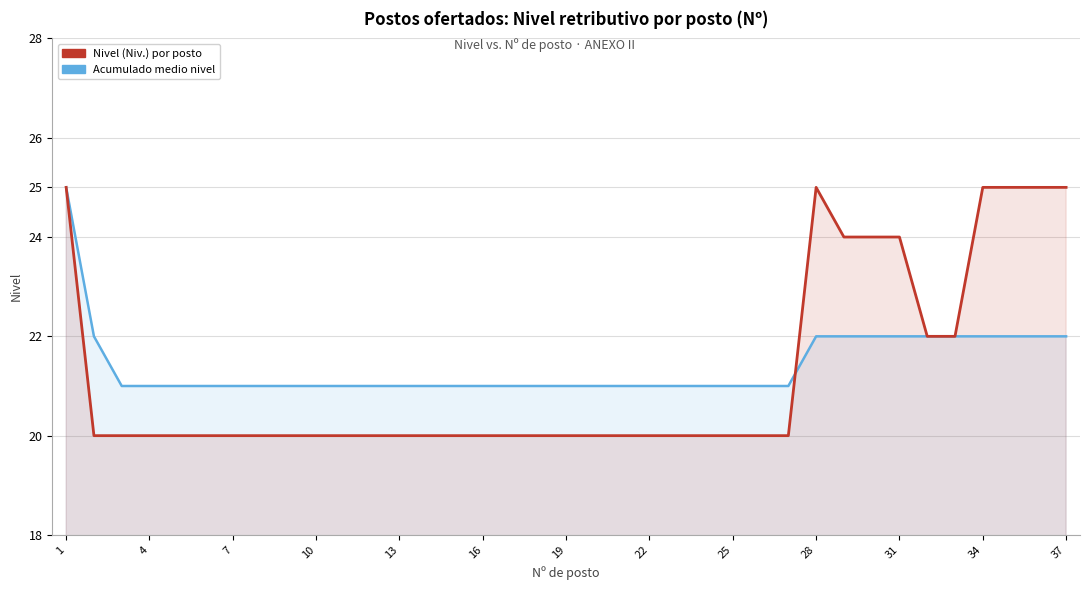

What is the difference between the second highest and second lowest values in the Acumulado medio nivel series?

1